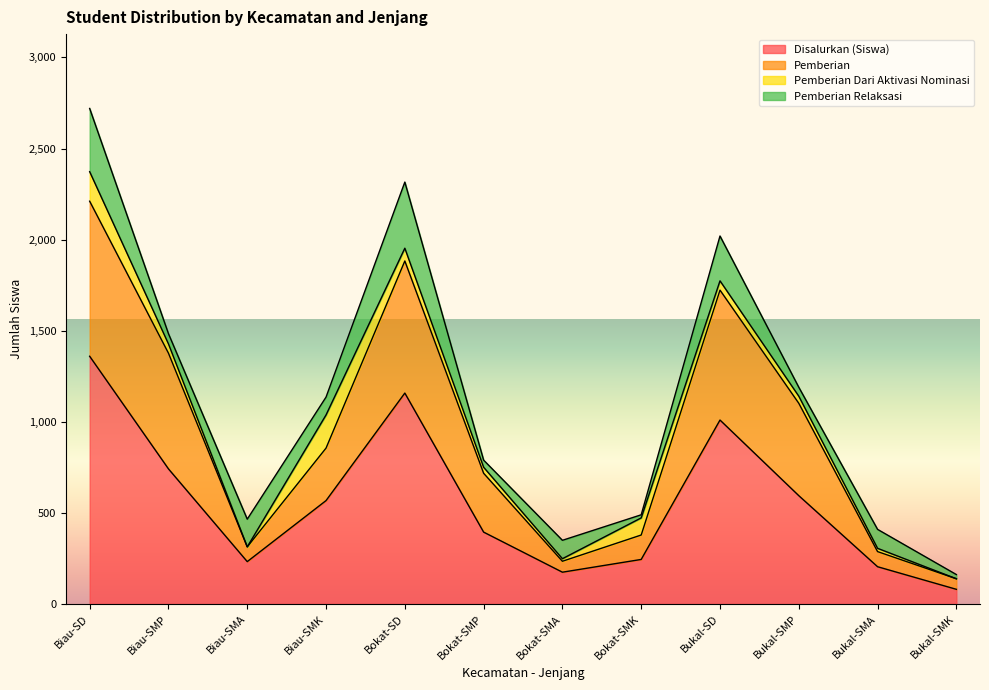

Does the chart have visible grid lines?

No